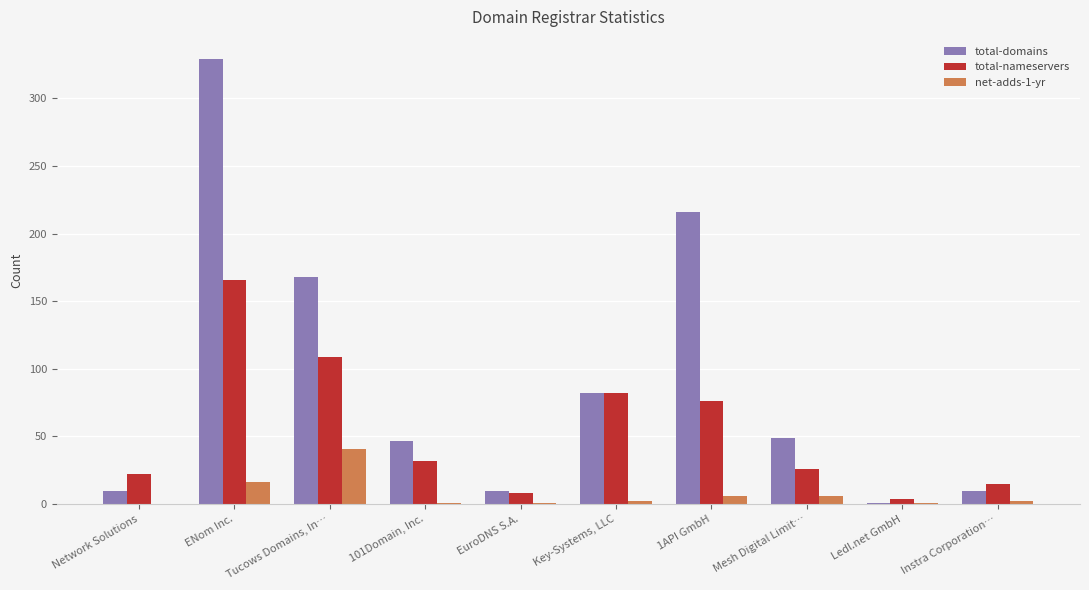

What is the maximum value for total-nameservers?

166